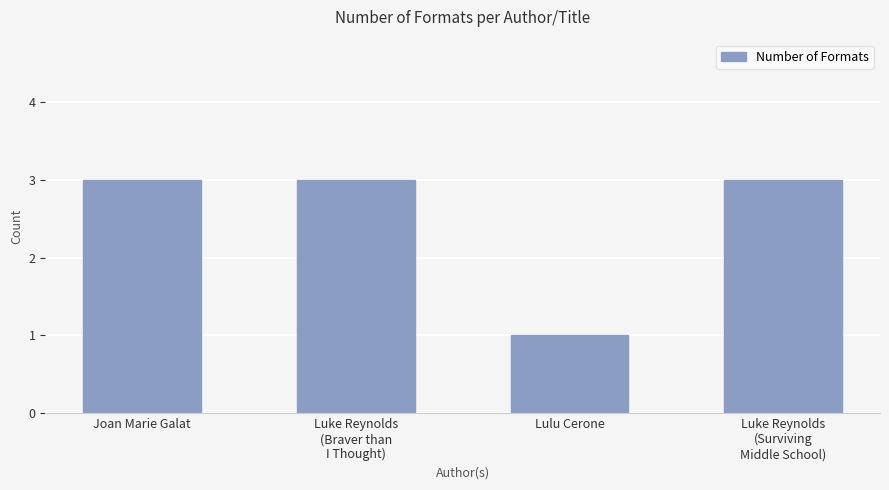

What is the minimum value shown in the chart?

1